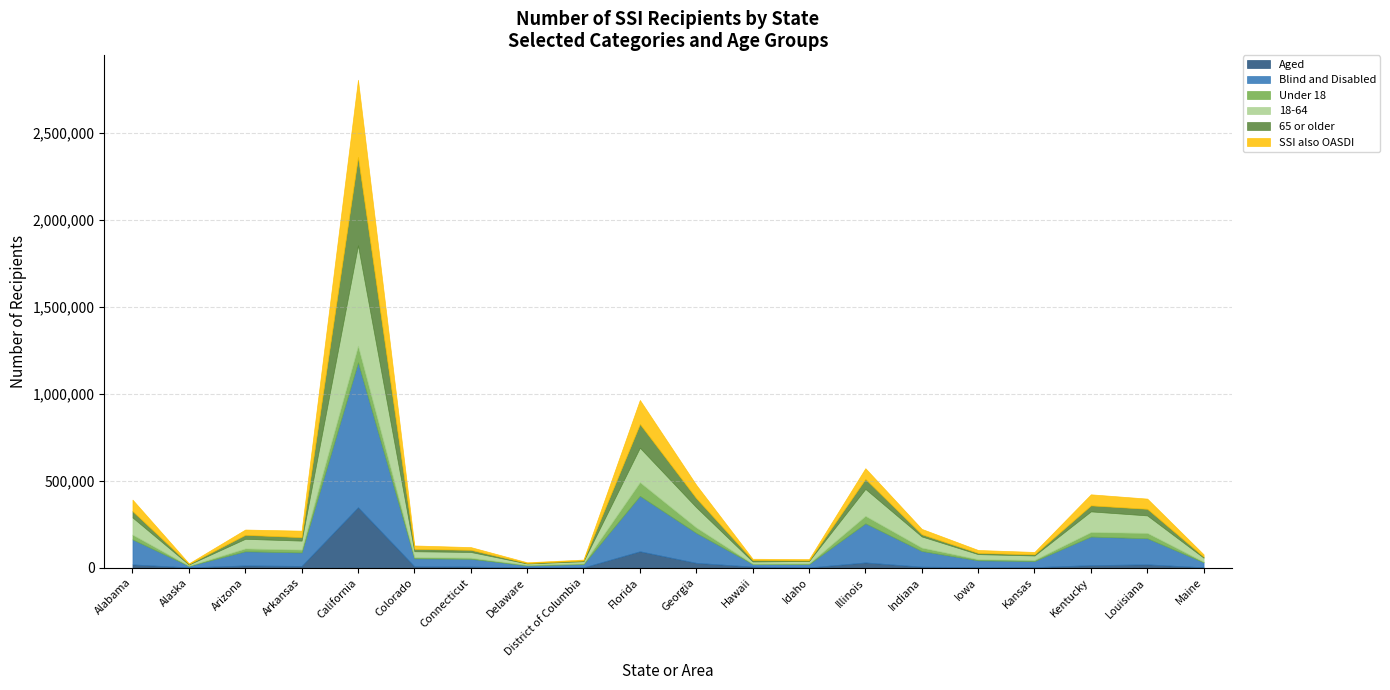

Reading left to right, extract all data points from this chart.

Aged: Alabama=19238	Alaska=2169	Arizona=13213	Arkansas=10406	California=348116	Colorado=8410	Connecticut=6765	Delaware=1300	District of Columbia=2050	Florida=94780	Georgia=28221	Hawaii=6512	Idaho=1732	Illinois=30514	Indiana=6111	Iowa=3699	Kansas=3391	Kentucky=14877	Louisiana=19591	Maine=2594
Blind and Disabled: Alabama=143832	Alaska=8604	Arizona=81426	Arkansas=77573	California=833565	Colorado=45813	Connecticut=44773	Delaware=12170	District of Columbia=18818	Florida=318795	Georgia=171948	Hawaii=15744	Idaho=19293	Illinois=224948	Indiana=90100	Iowa=38957	Kansas=35100	Kentucky=164541	Louisiana=149956	Maine=29074
Under 18: Alabama=27548	Alaska=1074	Arizona=16337	Arkansas=16313	California=95006	Colorado=6591	Connecticut=6377	Delaware=3113	District of Columbia=4233	Florida=78640	Georgia=31538	Hawaii=1437	Idaho=3747	Illinois=43103	Indiana=19823	Iowa=6554	Kansas=6806	Kentucky=25797	Louisiana=30889	Maine=3278
18-64: Alabama=98894	Alaska=6682	Arizona=55444	Arkansas=51703	California=578091	Colorado=34029	Connecticut=32754	Delaware=7951	District of Columbia=12315	Florida=198200	Georgia=116313	Hawaii=12298	Idaho=14213	Illinois=154944	Indiana=63870	Iowa=28992	Kansas=25139	Kentucky=118941	Louisiana=100542	Maine=22908
65 or older: Alabama=36628	Alaska=3017	Arizona=22858	Arkansas=19963	California=508584	Colorado=13603	Connecticut=12407	Delaware=2406	District of Columbia=4320	Florida=136735	Georgia=52318	Hawaii=8521	Idaho=3065	Illinois=57415	Indiana=12518	Iowa=7110	Kansas=6546	Kentucky=34680	Louisiana=38116	Maine=5482
SSI also OASDI: Alabama=65782	Alaska=3706	Arizona=30459	Arkansas=37251	California=443898	Colorado=19675	Connecticut=15669	Delaware=4413	District of Columbia=5228	Florida=138061	Georgia=76383	Hawaii=7154	Idaho=7533	Illinois=61600	Indiana=30987	Iowa=16797	Kansas=13828	Kentucky=63489	Louisiana=58552	Maine=13742